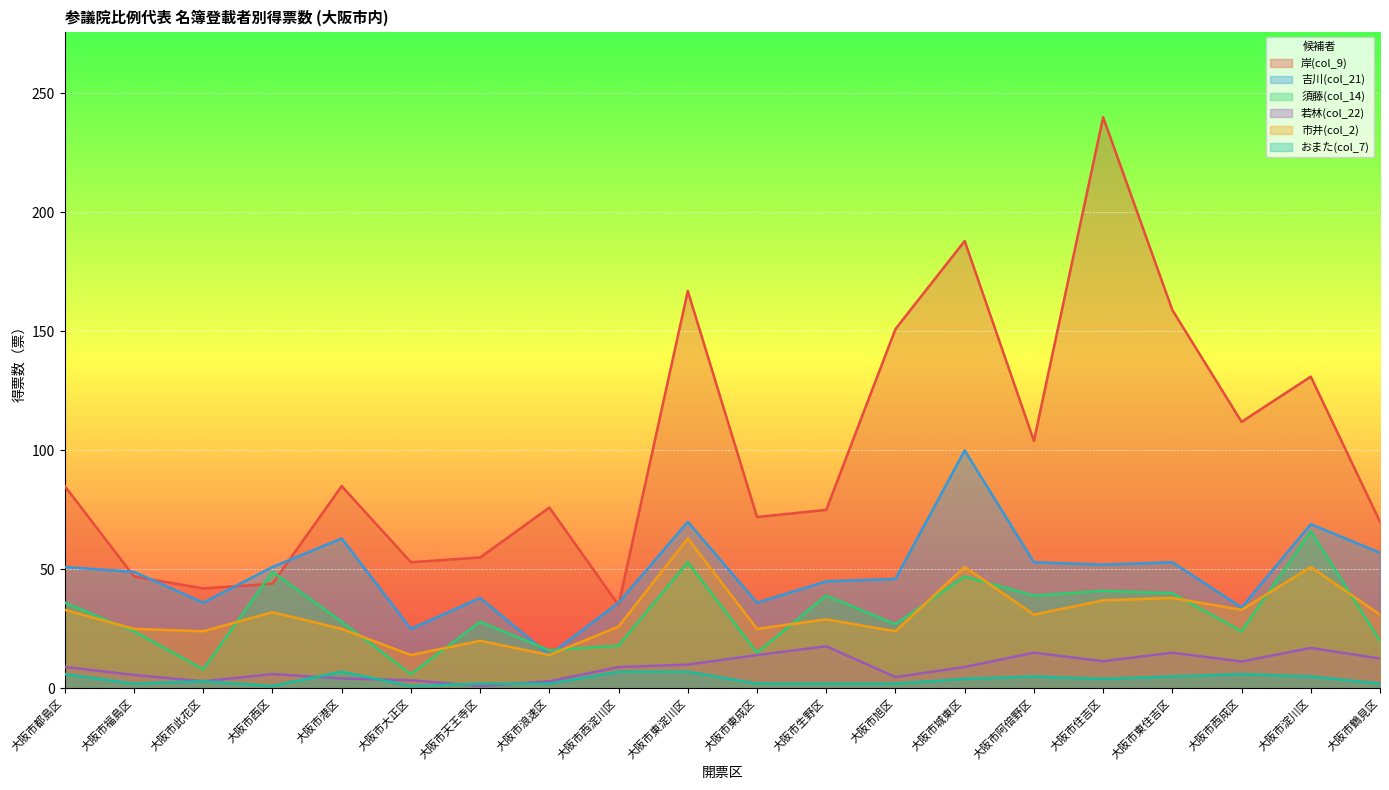

What is the value of the 市井(col_2) point at the 2nd from the left?

25.0